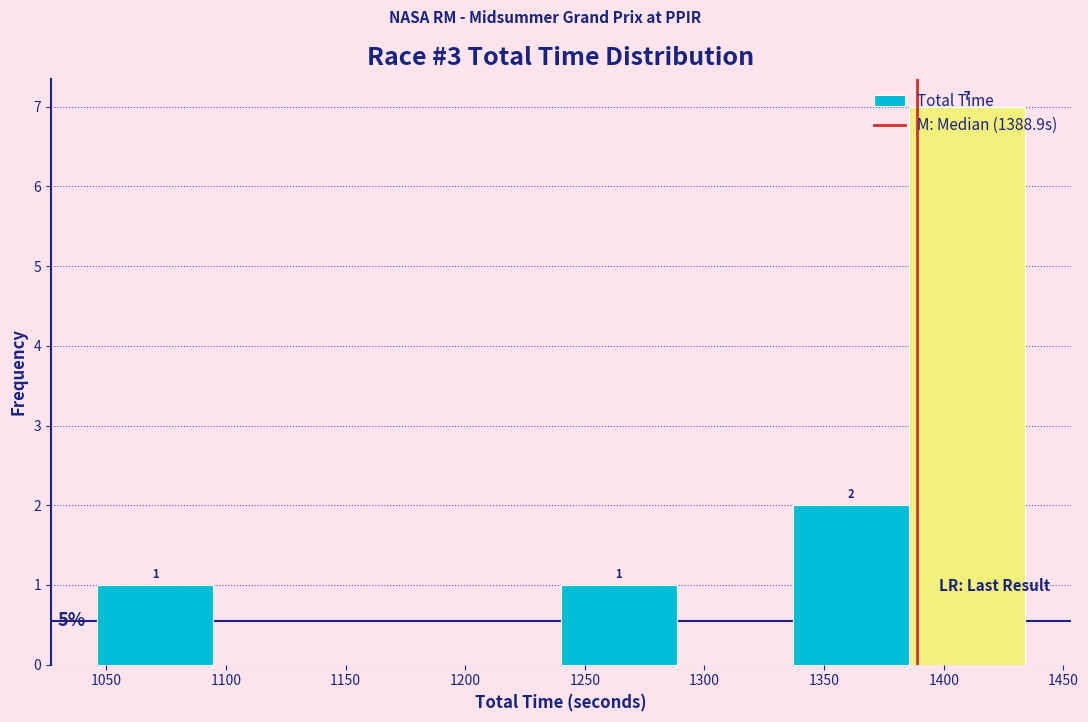

Which range on the x-axis has the tallest bar?

1385 to 1435